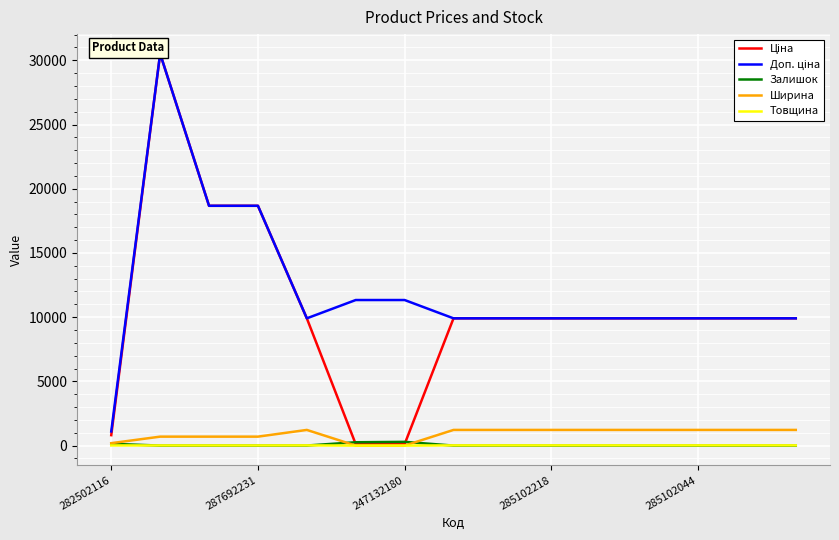

In Ширина, how many points are higher than both neighbors (excluding endpoints)?

1